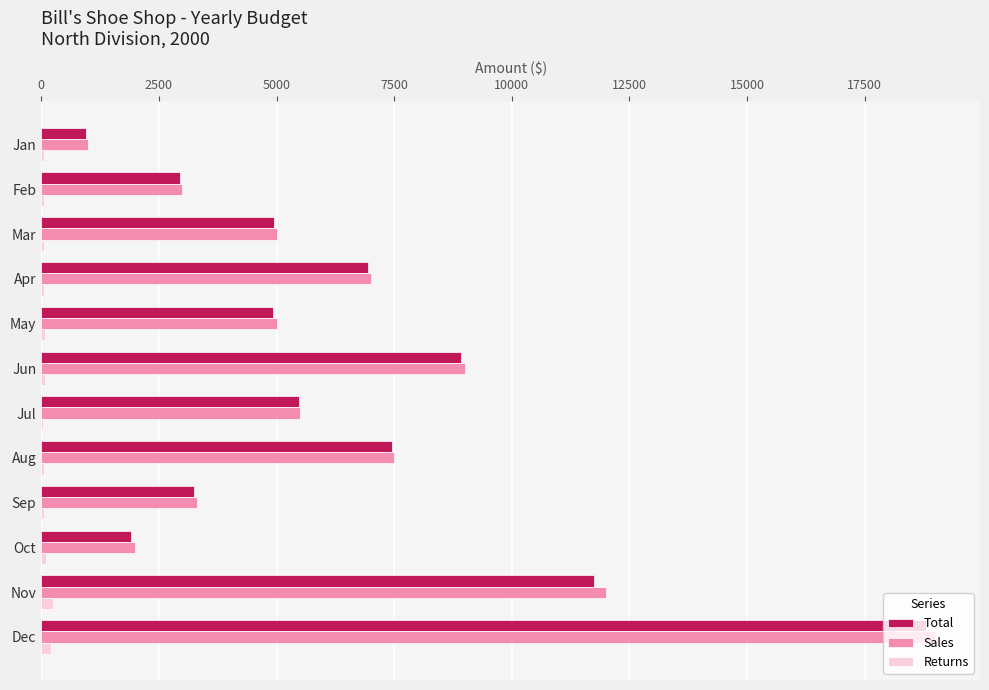

Which series has the widest spread of values?

Sales